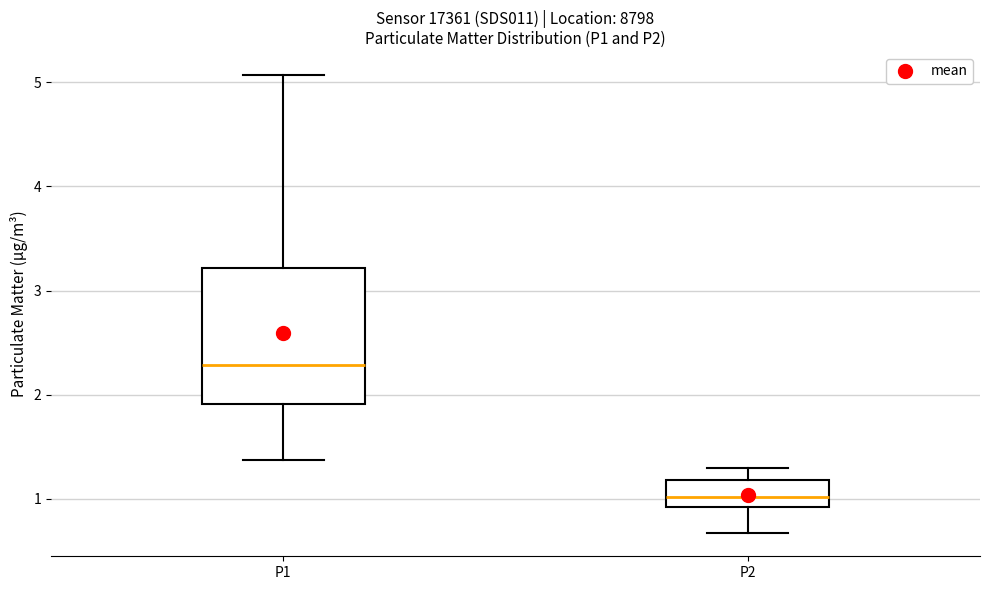

Reading left to right, transcribe this box plot: for each box, give where its median line is, the range the box spans, and where its two whiskers end, as read against the y-axis. The values are not printed on the chart, so give them approximately, as read against the axis.

P1: median 2.3, box 1.9 to 3.2, whiskers 1.4 to 5.1
P2: median 1.0, box 0.9 to 1.2, whiskers 0.7 to 1.3